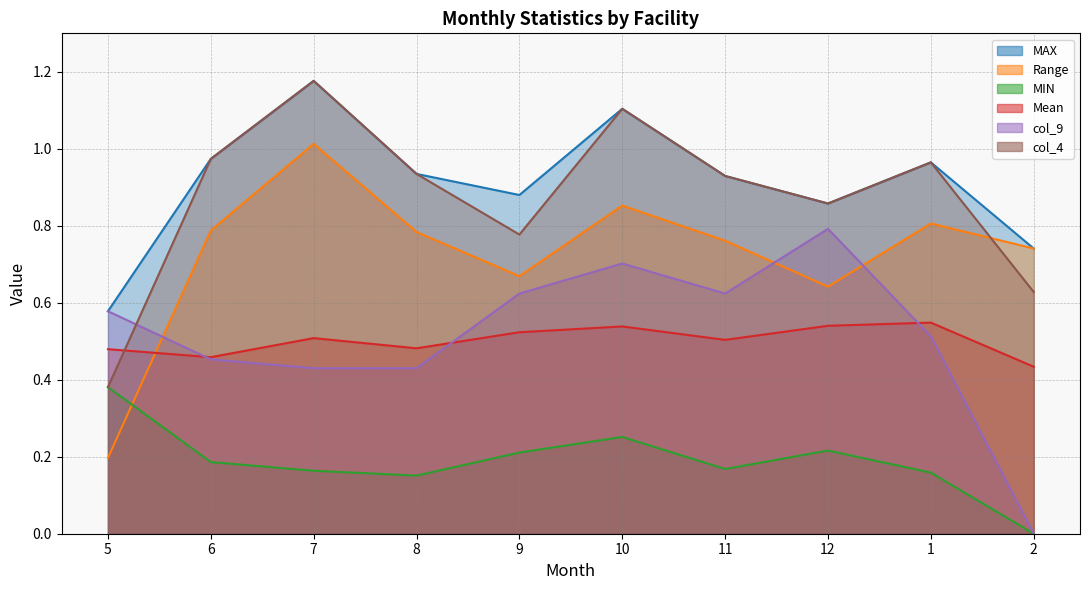

True or false: col_9 has a value of 0.4 at 10.

False